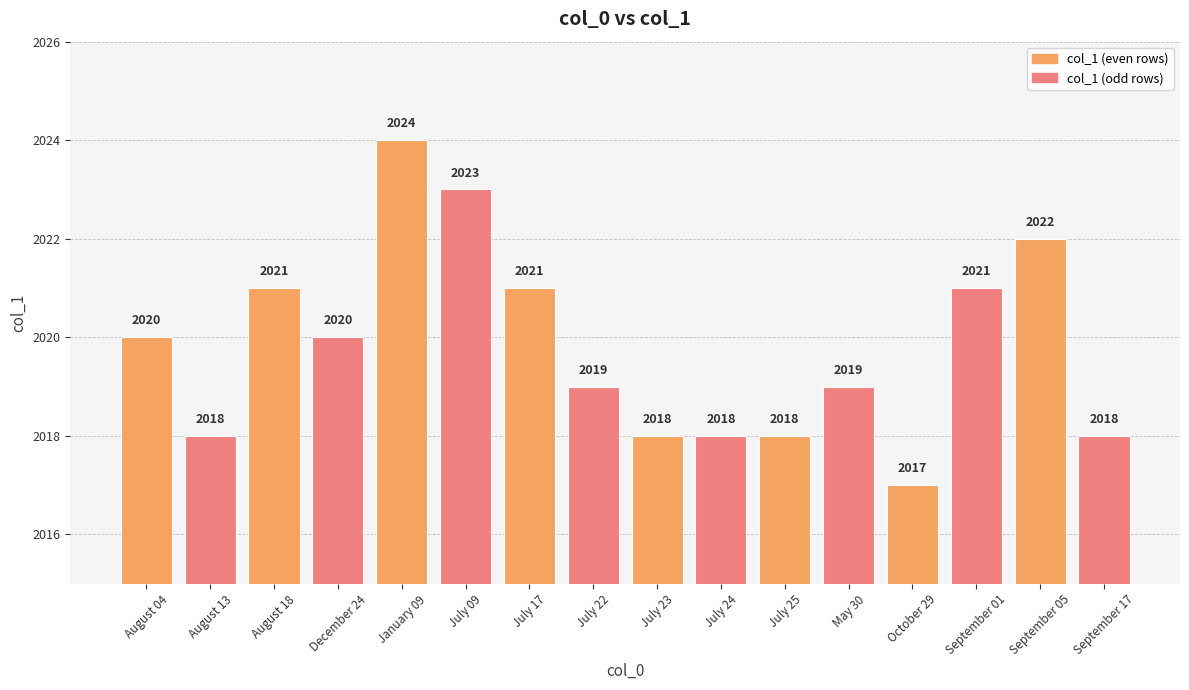

The value at August 13 is 1372. True or false?

False